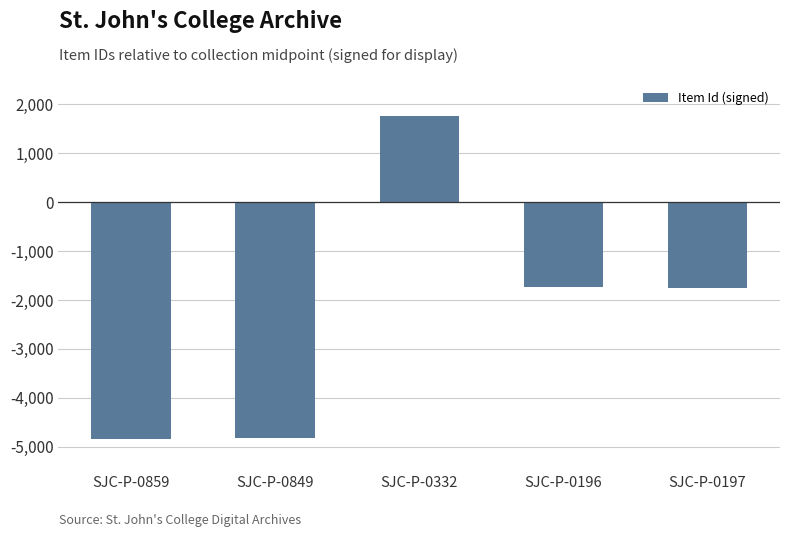

What is the greatest value displayed?

1772